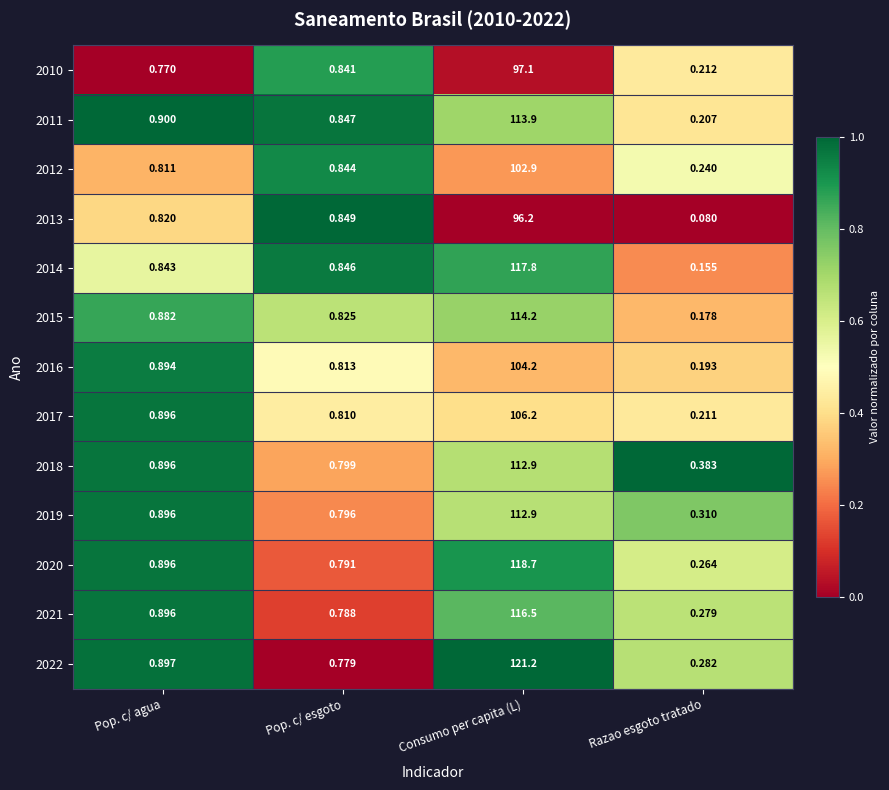

Where is 2018 nearest to the value 56?

Pop. c/ agua